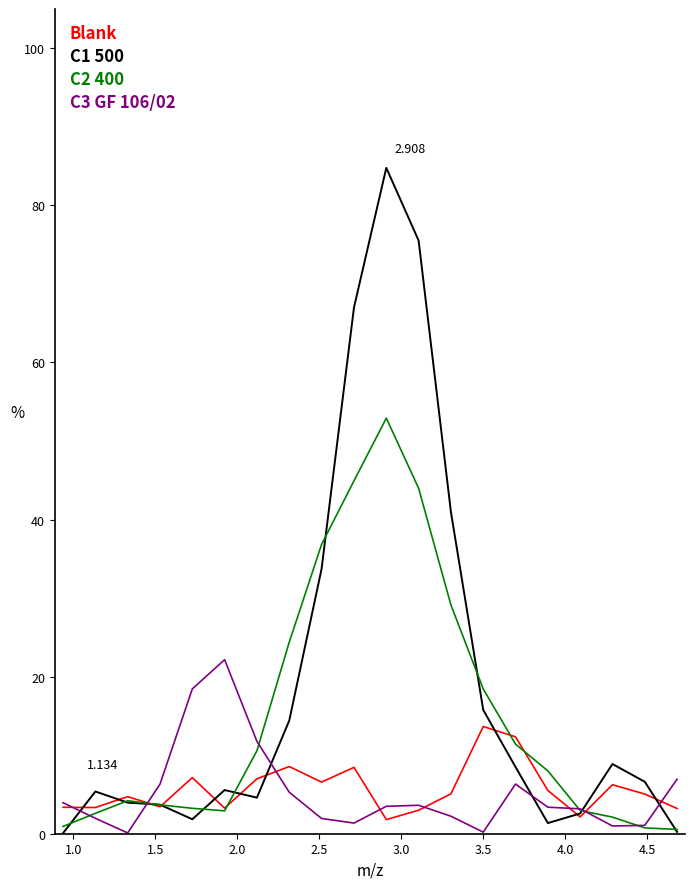

What are all the series names shown in the legend?

Blank, C1 500, C2 400, C3 GF 106/02